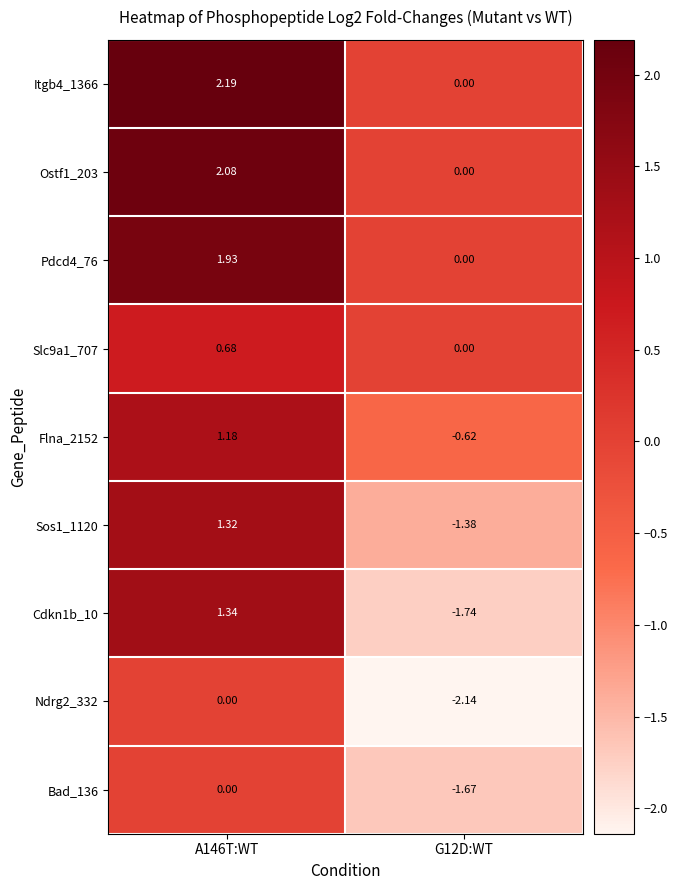

Is the value of Ostf1_203 at A146T:WT greater than the value of Sos1_1120 at A146T:WT?

Yes